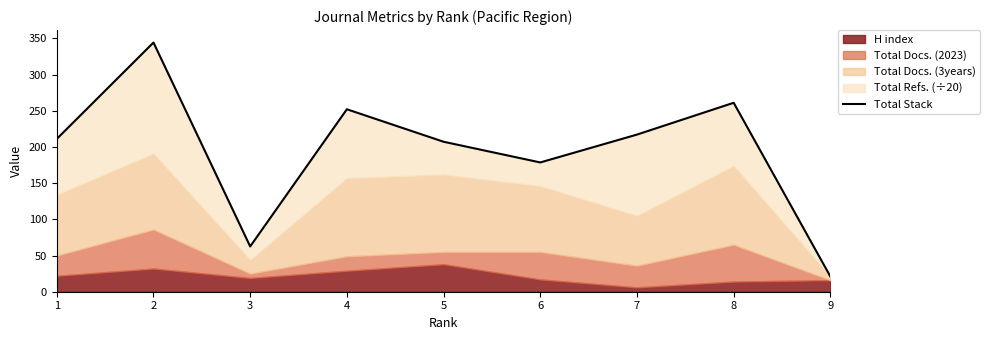

Which category has the highest value across all series?

2